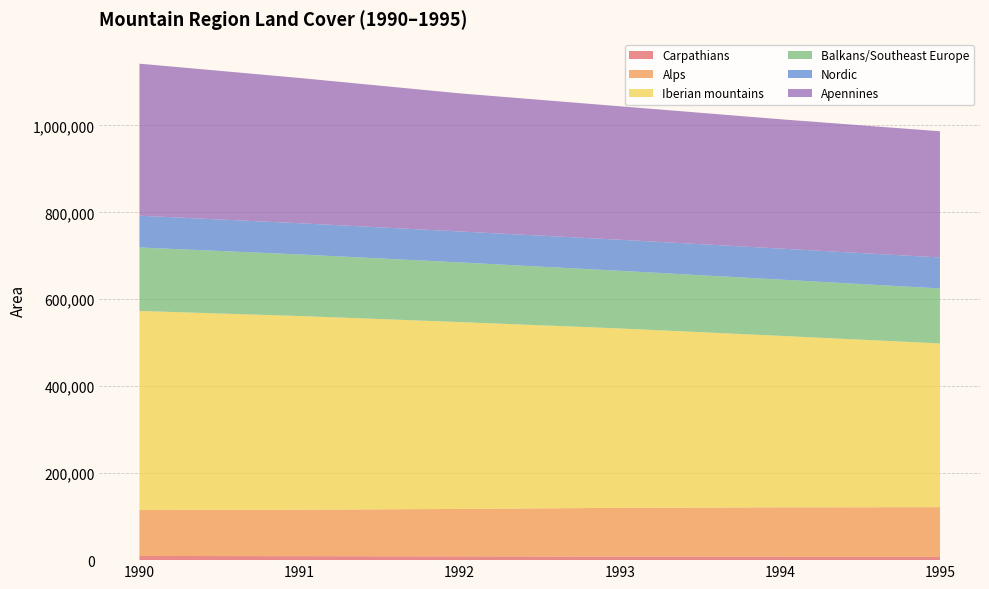

Reading left to right, what are all the values shown in this chart?

Carpathians: 9674	9149	8700	8262	7847	7512
Alps: 105731	106766	109089	112068	113541	114343
Iberian mountains: 457769	445569	429797	412551	394568	376597
Balkans/Southeast Europe: 145979	141678	137262	132648	129405	126492
Nordic: 73082	71771	71195	71437	71363	71230
Apennines: 349711	334118	317638	306977	297488	290297